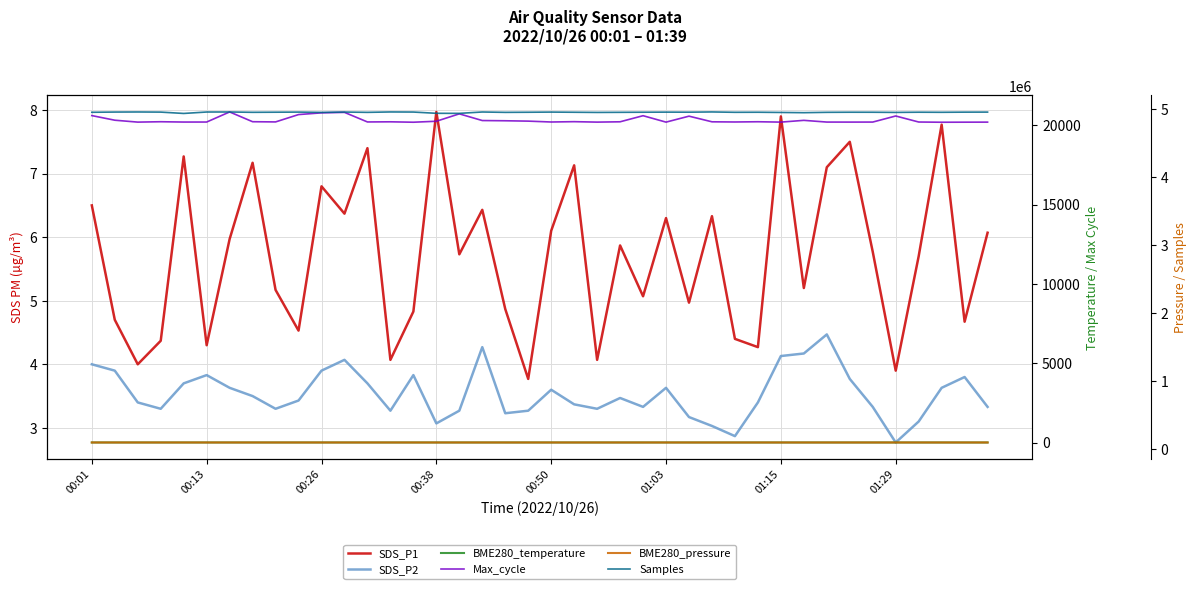

Reading left to right, what are all the values shown in this chart?

SDS_P1: 6.5	4.7	4.0	4.4	7.3	4.3	6.0	7.2	5.2	4.5	6.8	6.4	7.4	4.1	4.8	8.0	5.7	6.4	4.9	3.8	6.1	7.1	4.1	5.9	5.1	6.3	5.0	6.3	4.4	4.3	7.9	5.2	7.1	7.5	5.8	3.9	5.7	7.8	4.7	6.1
SDS_P2: 4.0	3.9	3.4	3.3	3.7	3.8	3.6	3.5	3.3	3.4	3.9	4.1	3.7	3.3	3.8	3.1	3.3	4.3	3.2	3.3	3.6	3.4	3.3	3.5	3.3	3.6	3.2	3.0	2.9	3.4	4.1	4.2	4.5	3.8	3.3	2.8	3.1	3.6	3.8	3.3
BME280_temperature: 6.9	6.9	6.9	6.9	6.9	6.9	6.9	6.9	6.9	6.9	6.9	6.9	6.9	6.9	6.9	6.9	6.9	6.9	6.8	6.8	6.8	6.7	6.7	6.7	6.8	6.8	6.8	6.7	6.7	6.8	6.8	6.7	6.7	6.6	6.6	6.6	6.5	6.5	6.4	6.4
Max_cycle: 20614.0	20323.0	20203.0	20227.0	20207.0	20208.0	20844.0	20228.0	20215.0	20678.0	20787.0	20817.0	20213.0	20222.0	20196.0	20257.0	20724.0	20302.0	20288.0	20265.0	20210.0	20231.0	20203.0	20223.0	20607.0	20202.0	20578.0	20222.0	20211.0	20226.0	20203.0	20314.0	20206.0	20204.0	20206.0	20589.0	20209.0	20195.0	20199.0	20202.0
BME280_pressure: 101075.3	101073.6	101075.3	101077.9	101072.7	101071.0	101071.0	101079.6	101076.2	101078.8	101080.5	101083.0	101083.1	101084.8	101087.4	101085.6	101089.1	101092.6	101094.3	101091.8	101091.8	101091.8	101089.2	101090.0	101082.2	101089.2	101090.0	101090.0	101078.8	101077.0	101069.3	101069.3	101078.8	101078.8	101078.0	101072.8	101075.4	101084.9	101079.7	101078.0
Samples: 4947264.0	4950628.0	4951829.0	4949923.0	4930223.0	4951262.0	4951703.0	4946842.0	4948530.0	4950179.0	4945854.0	4950776.0	4946223.0	4952206.0	4950803.0	4932269.0	4931478.0	4951525.0	4946168.0	4947849.0	4950213.0	4947750.0	4945273.0	4946750.0	4948316.0	4949597.0	4948800.0	4952317.0	4947022.0	4947998.0	4944929.0	4941481.0	4946665.0	4948215.0	4947902.0	4945425.0	4948416.0	4947127.0	4949340.0	4950029.0